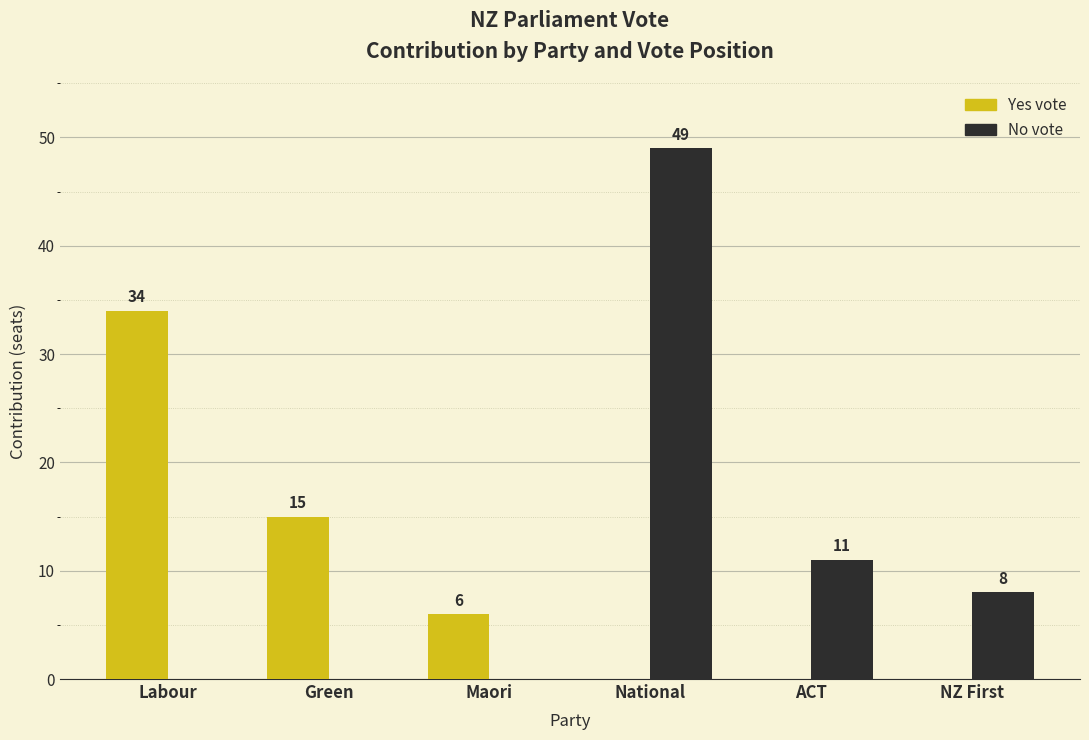

What is the greatest value displayed?

49